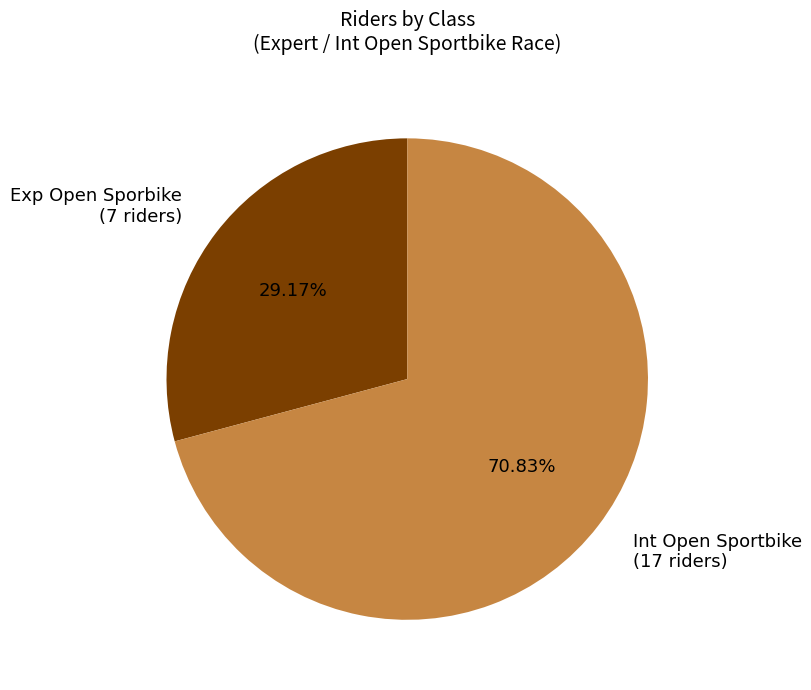

Is Exp Open Sporbike the majority of the pie?

No